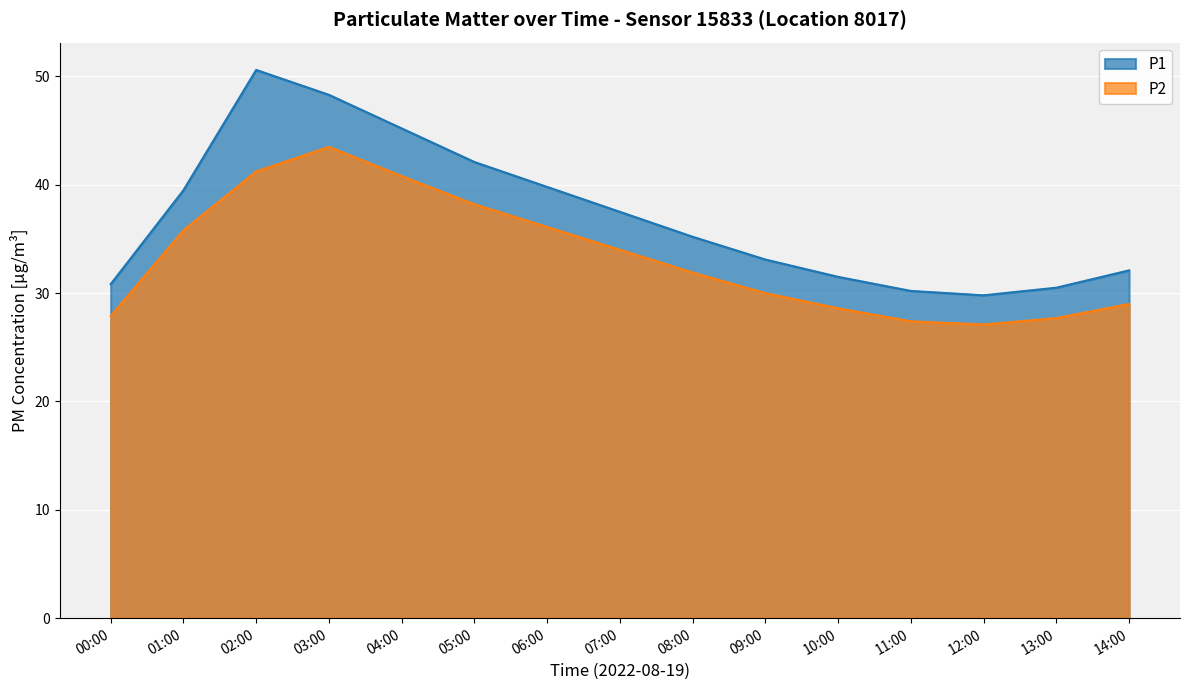

What are all the series names shown in the legend?

P1, P2